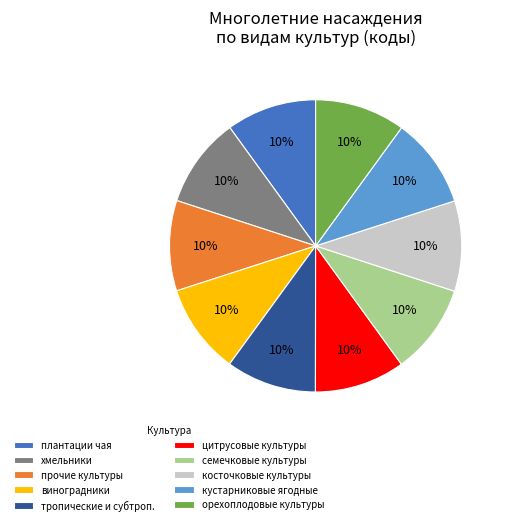

To the nearest percent, what is the average slice percentage?

10%